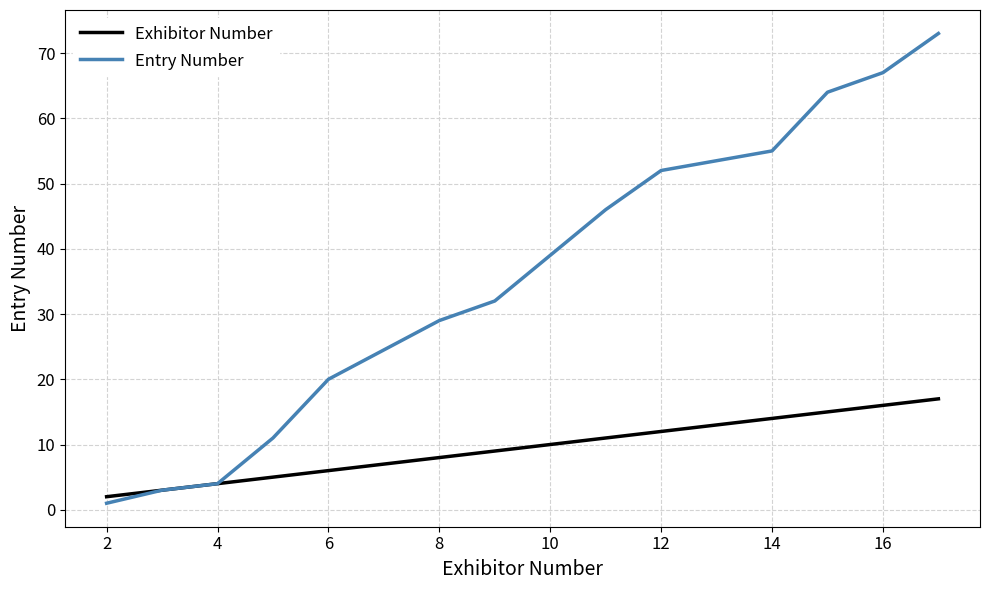

Does the chart display data point markers on the line(s)?

No